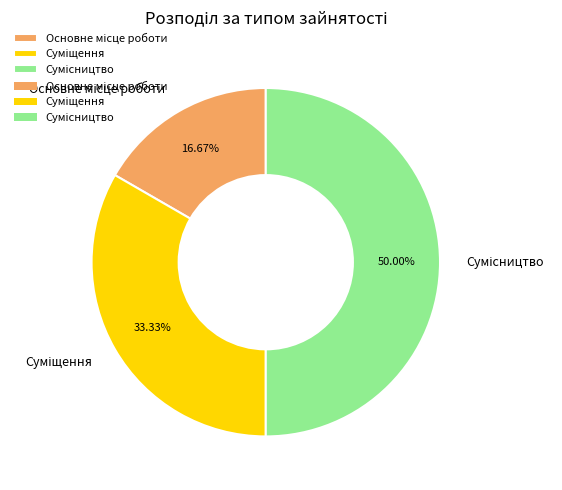

To the nearest percent, what is the combined percentage of Сумісництво and Суміщення?

83%